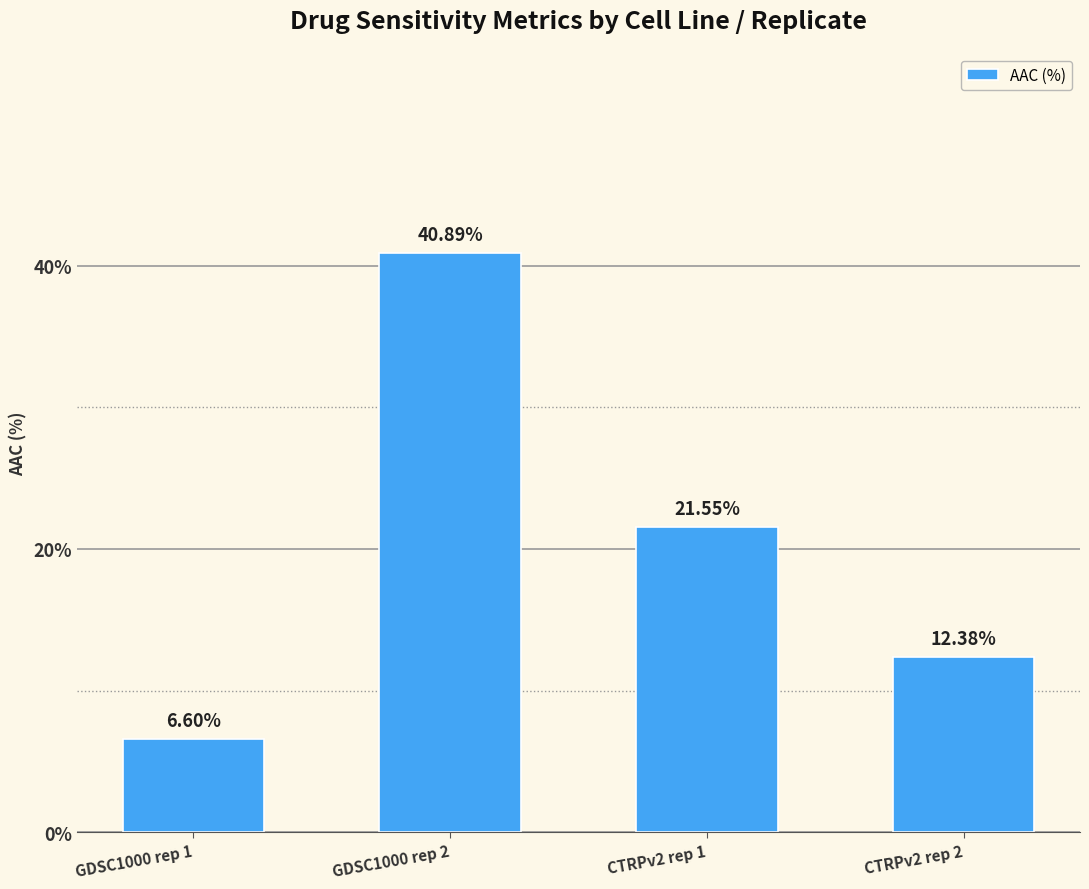

Approximately how many times larger is the value at CTRPv2 rep 2 compared to GDSC1000 rep 2?

0.3